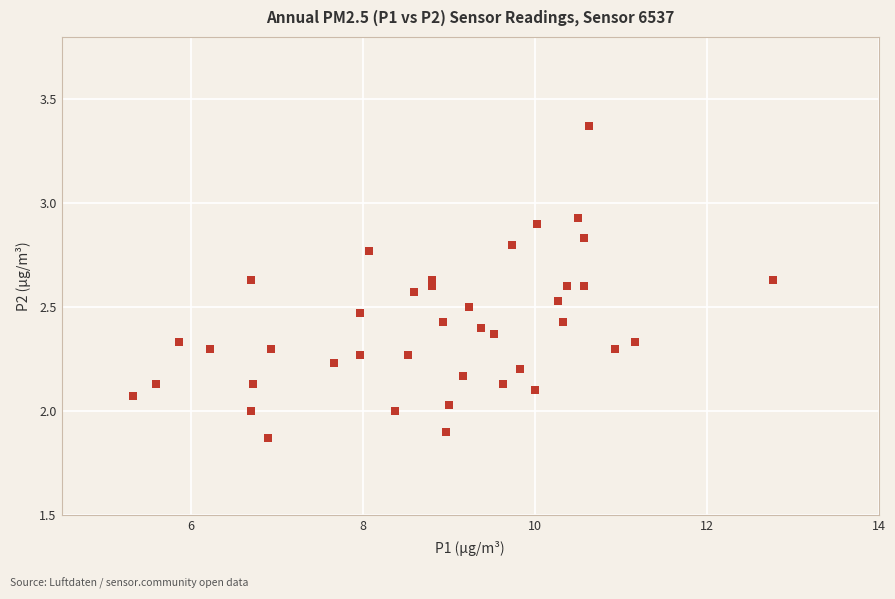

What is the range of X values (max minus min)?

7.4